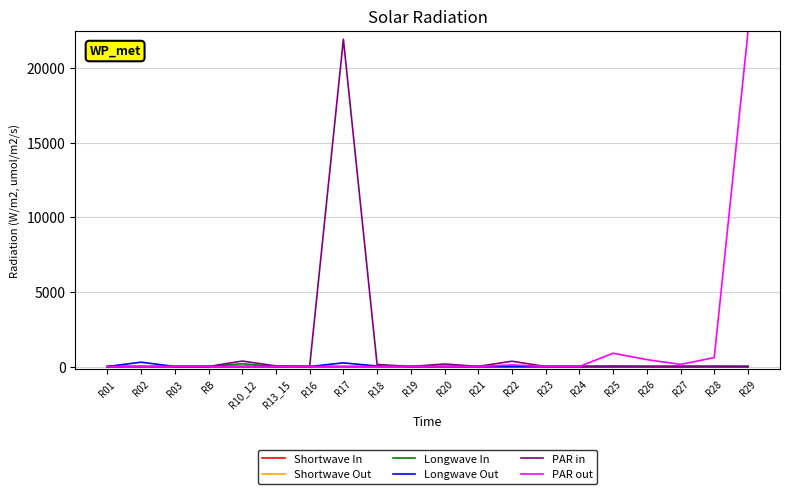

Between R27 and R29, which series saw the biggest shift?

PAR out